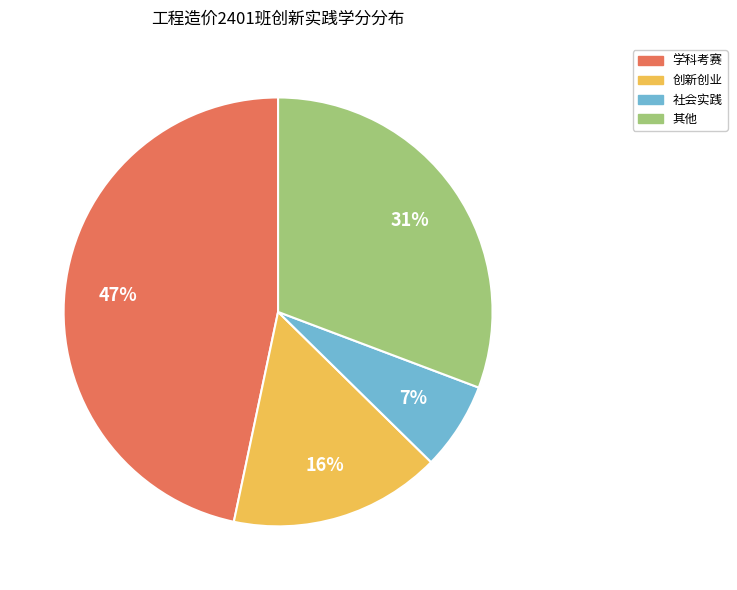

The 创新创业 slice represents 25% of the pie. True or false?

False